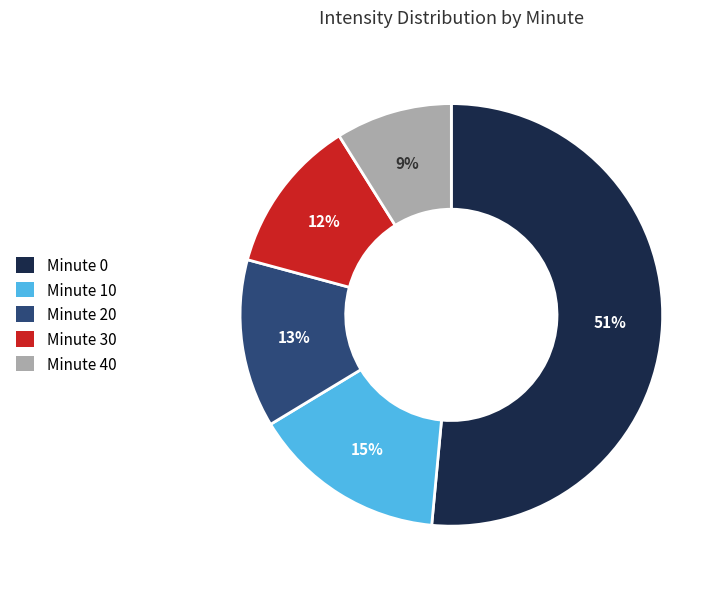

What percentage is the Minute 30 slice, to the nearest percent?

12%